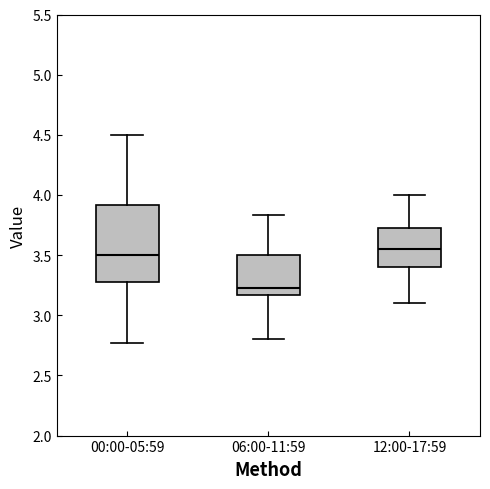

Which box has the lowest median line?

06:00-11:59